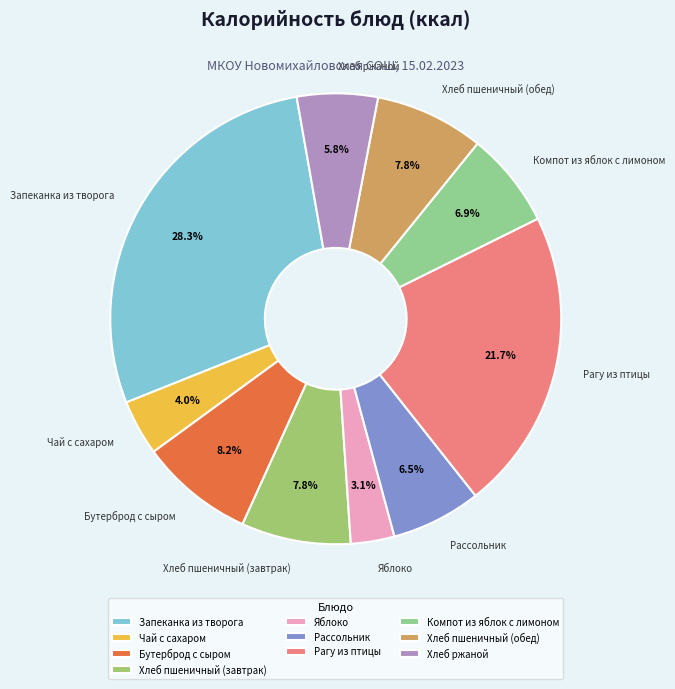

Is Хлеб ржаной the majority of the pie?

No